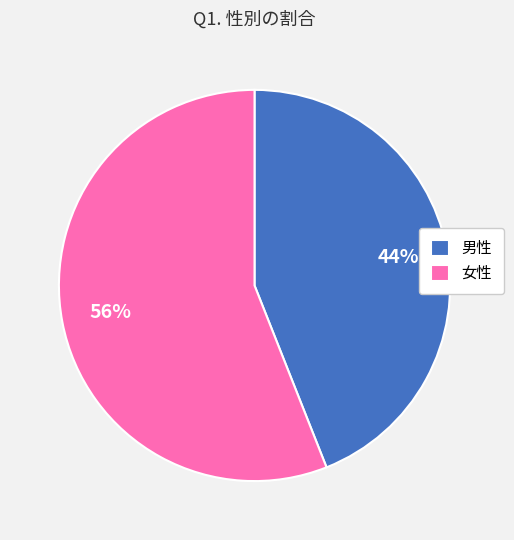

Which category has the biggest portion of the pie?

女性